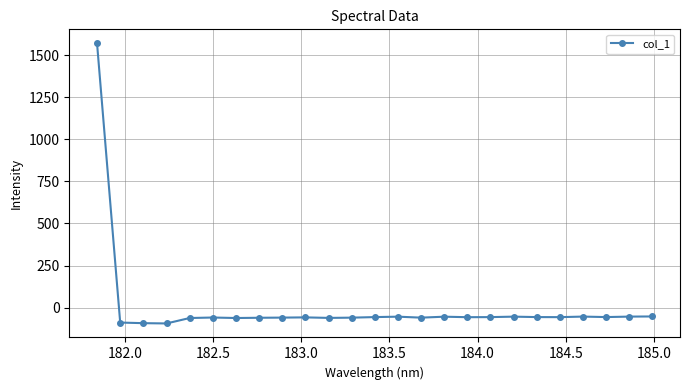

What is the value of the 10th point from the left?

-58.2